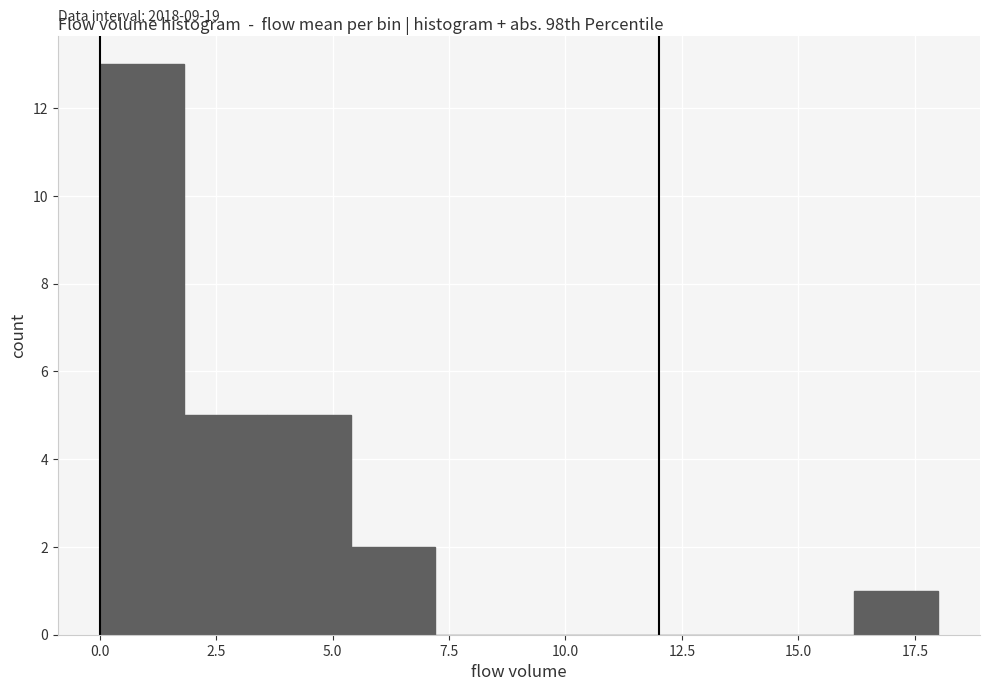

Read against the x-axis, roughly where is the centre of the tallest bar?

1.0